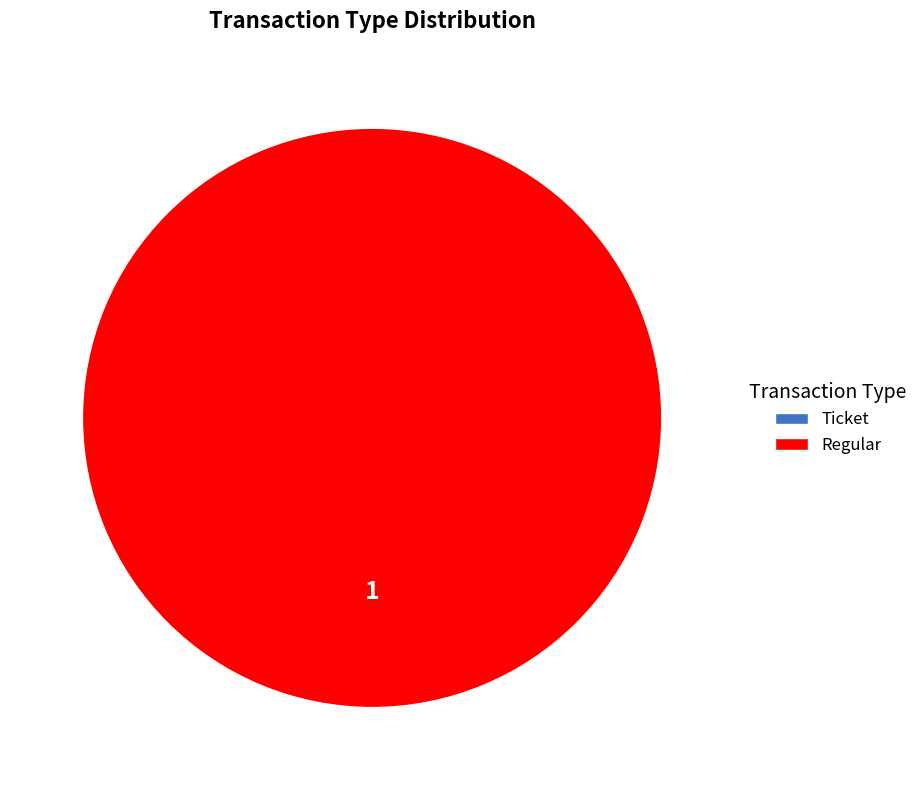

To the nearest percent, what is the average slice percentage?

50%